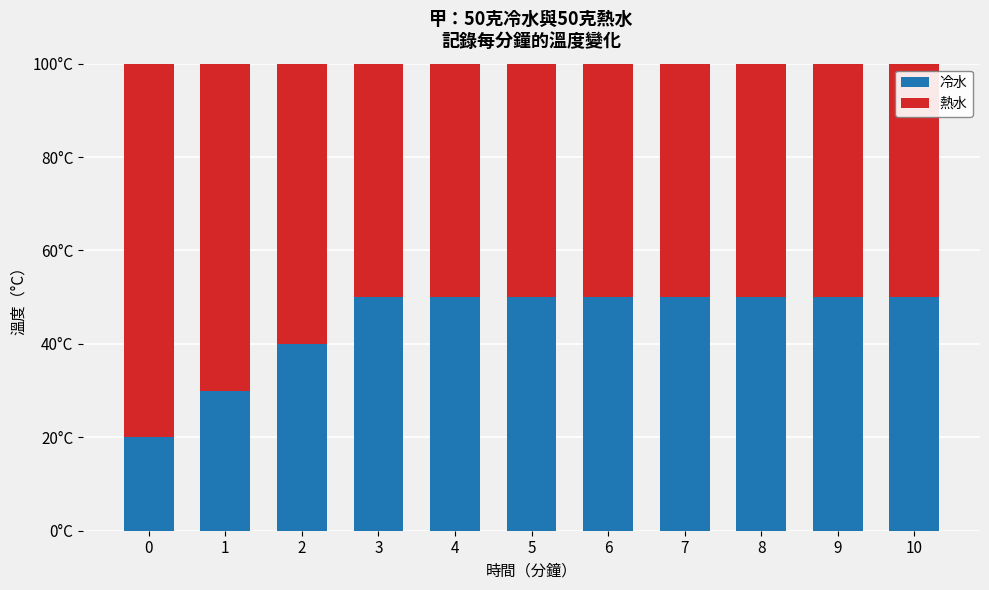

Where is 冷水 nearest to the value 35?

1